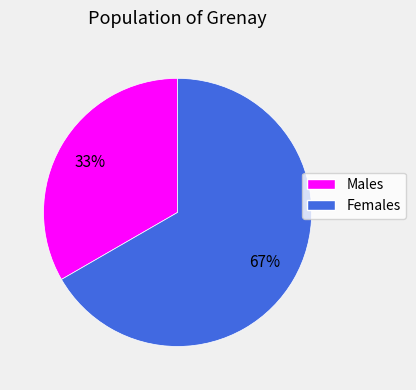

How many slices are in this pie chart?

2